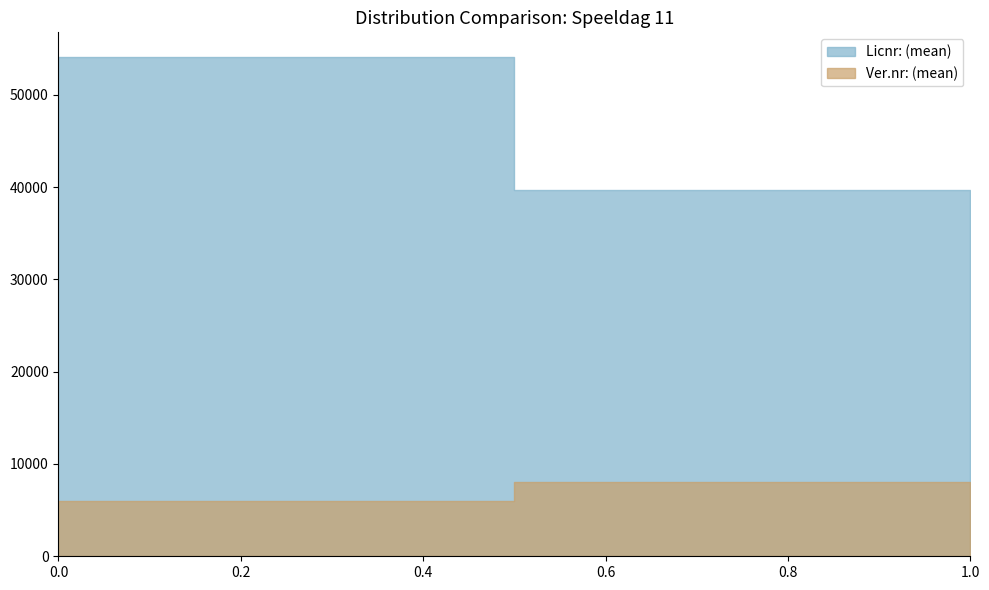

Where is Ver.nr: nearest to the value 7013?

6023